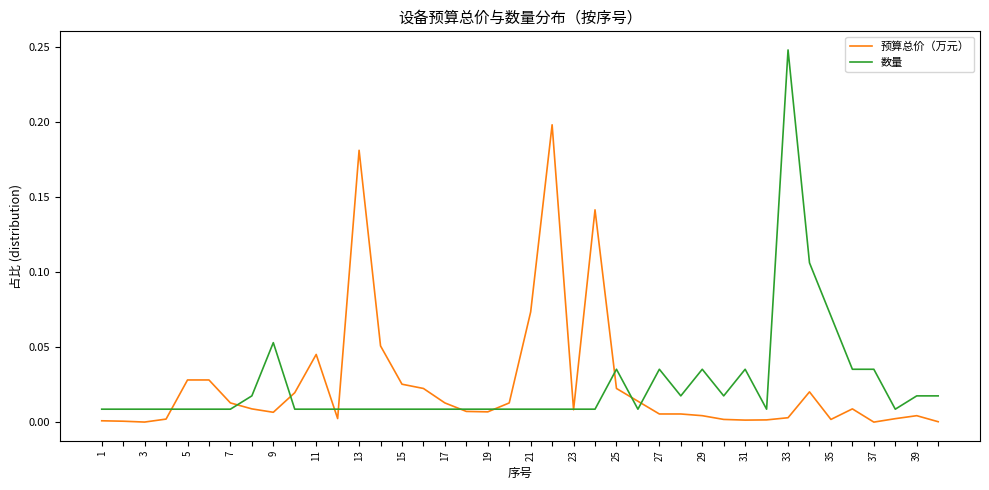

Which series has the widest spread of values?

数量